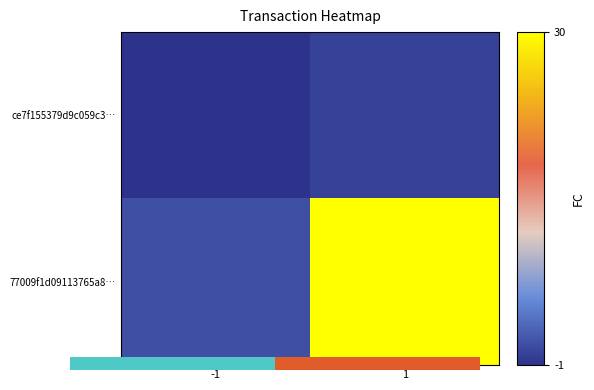

Between 1 and -1, which is larger?

1